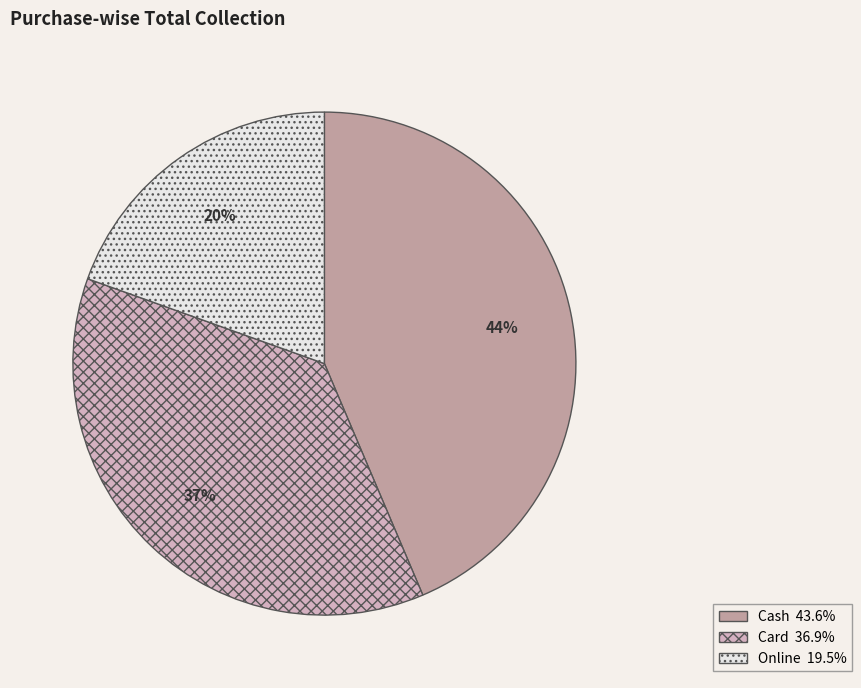

The Card slice represents 42% of the pie. True or false?

False